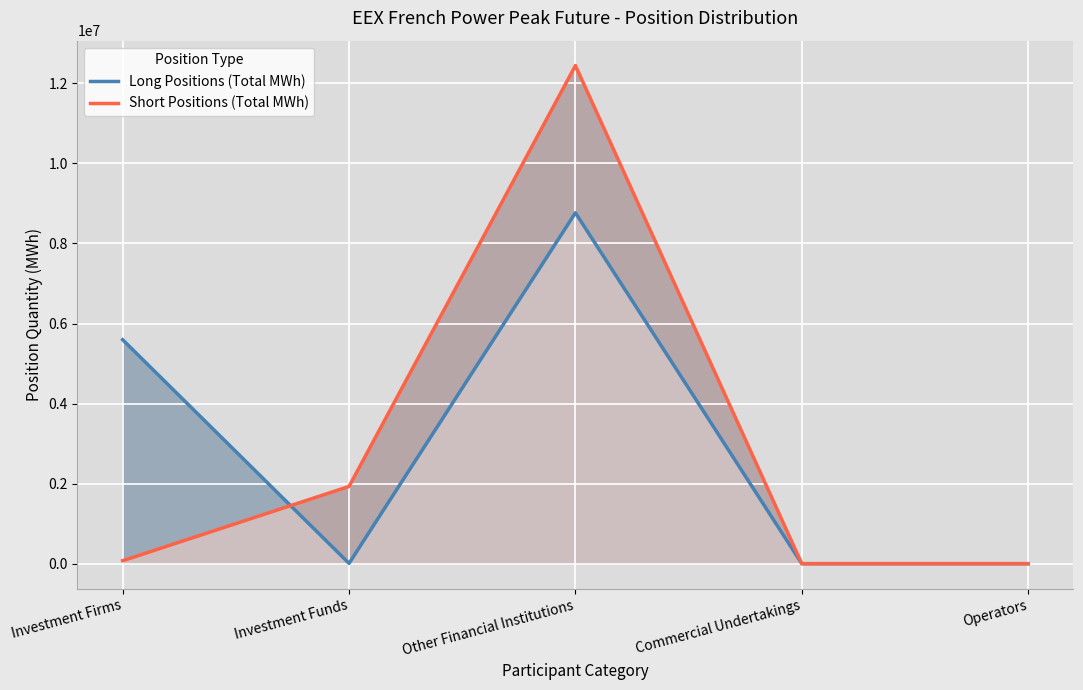

How many values in Long Positions (Total MWh) are above zero?

3